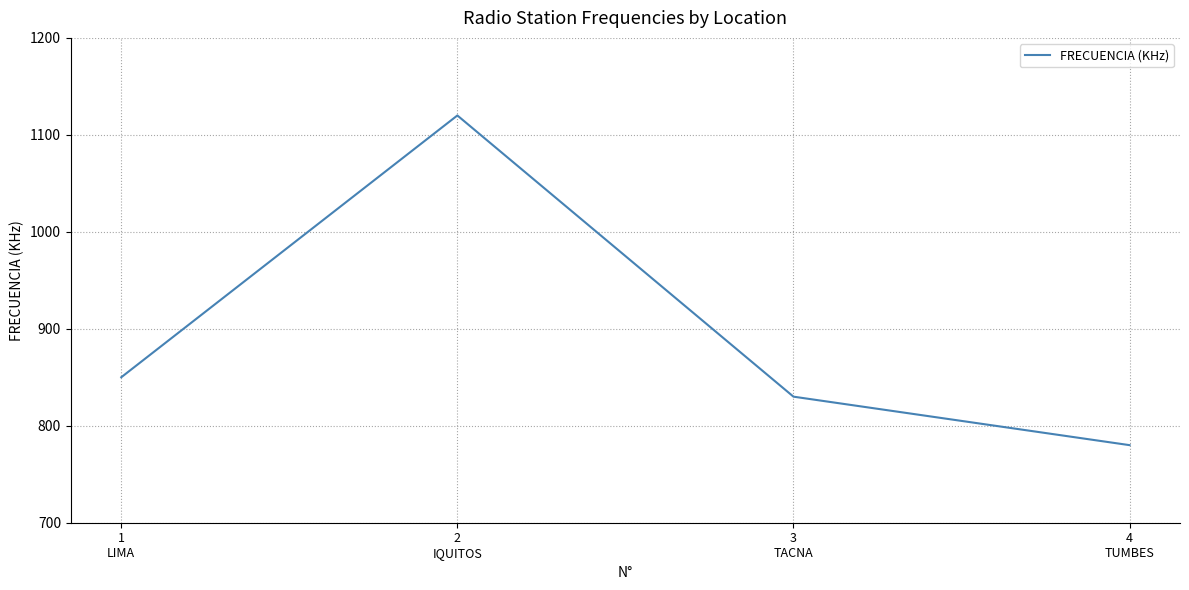

What is the difference between the second highest and second lowest values?

20